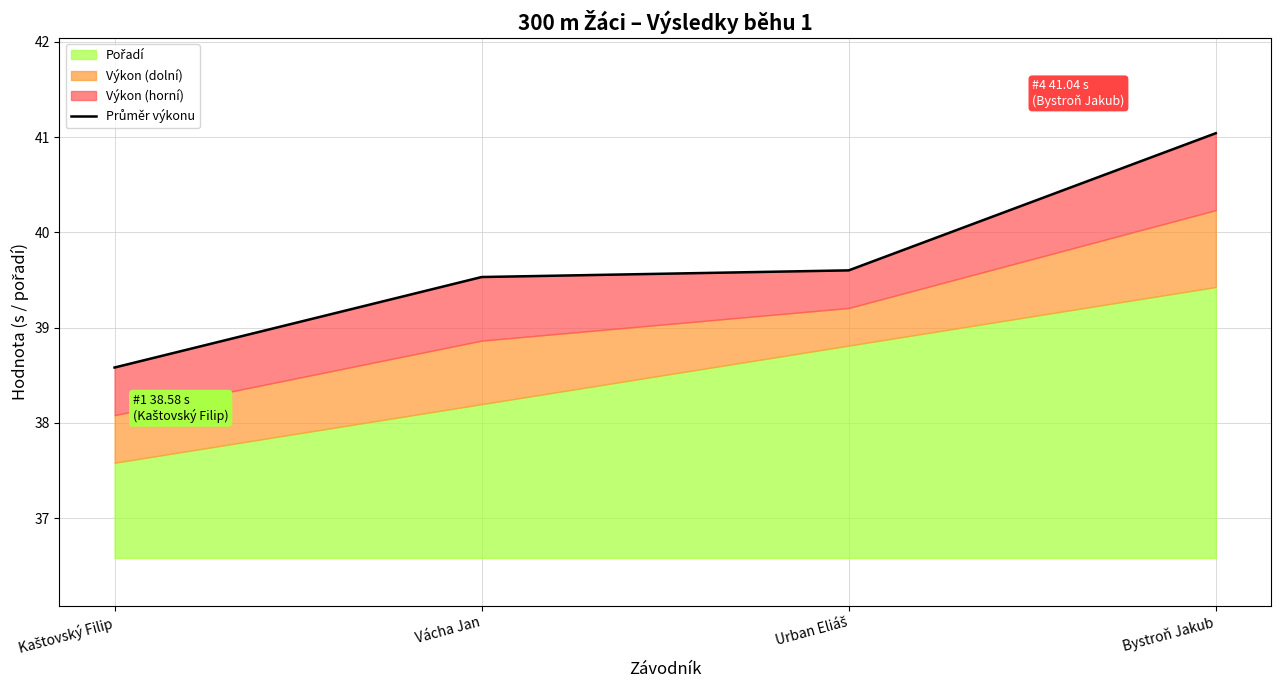

Reading left to right, extract all data points from this chart.

Kaštovský Filip=38.6	Vácha Jan=39.5	Urban Eliáš=39.6	Bystroň Jakub=41.0